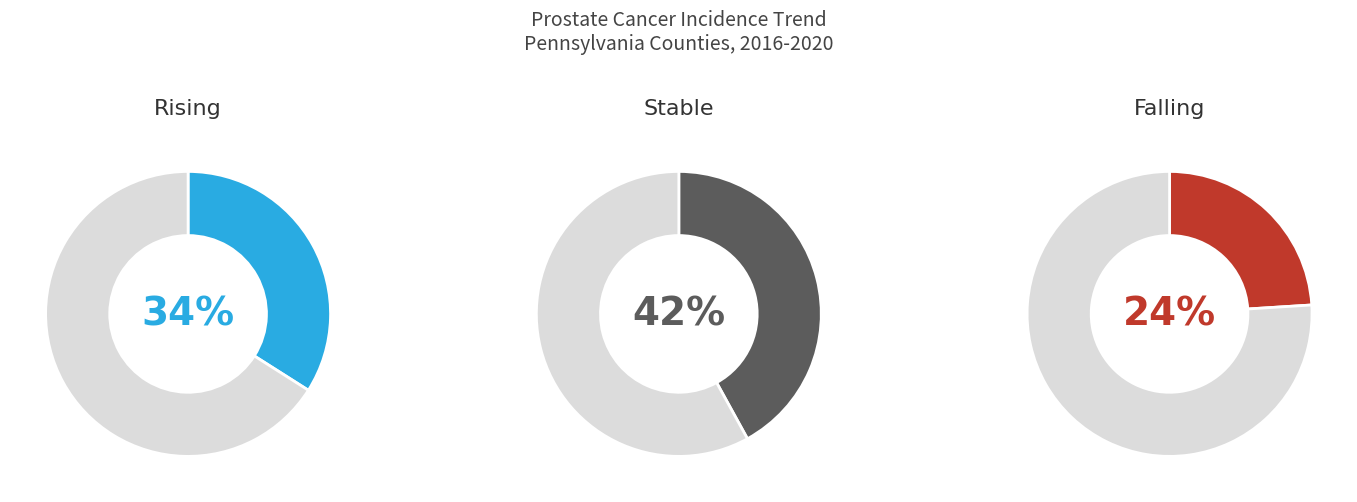

How many slices are in this pie chart?

3